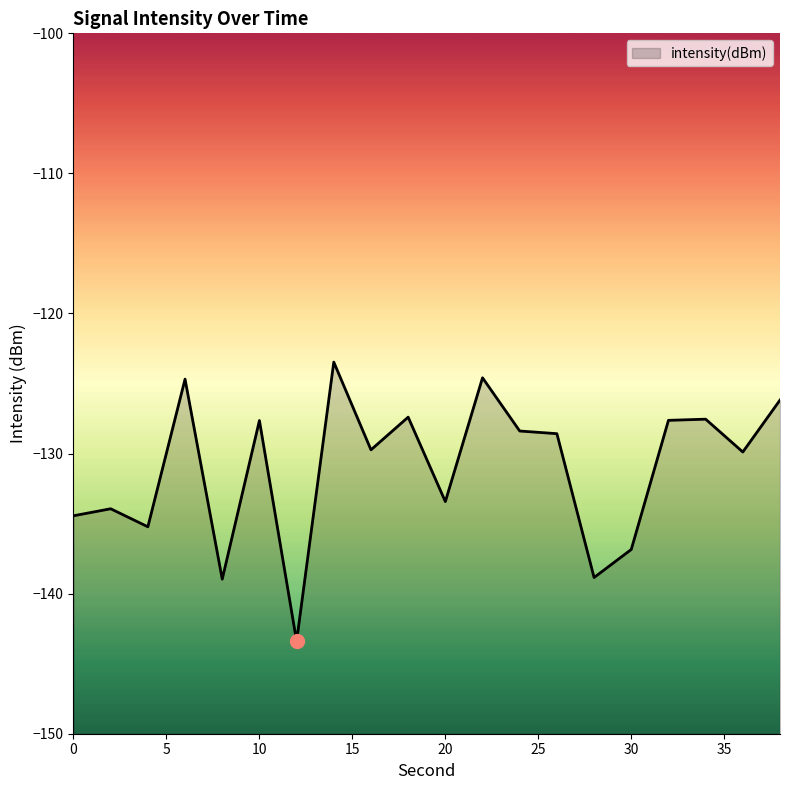

List the labels in order of value, largest first.

14, 22, 6, 38, 18, 34, 32, 10, 24, 26, 16, 36, 20, 2, 0, 4, 30, 28, 8, 12